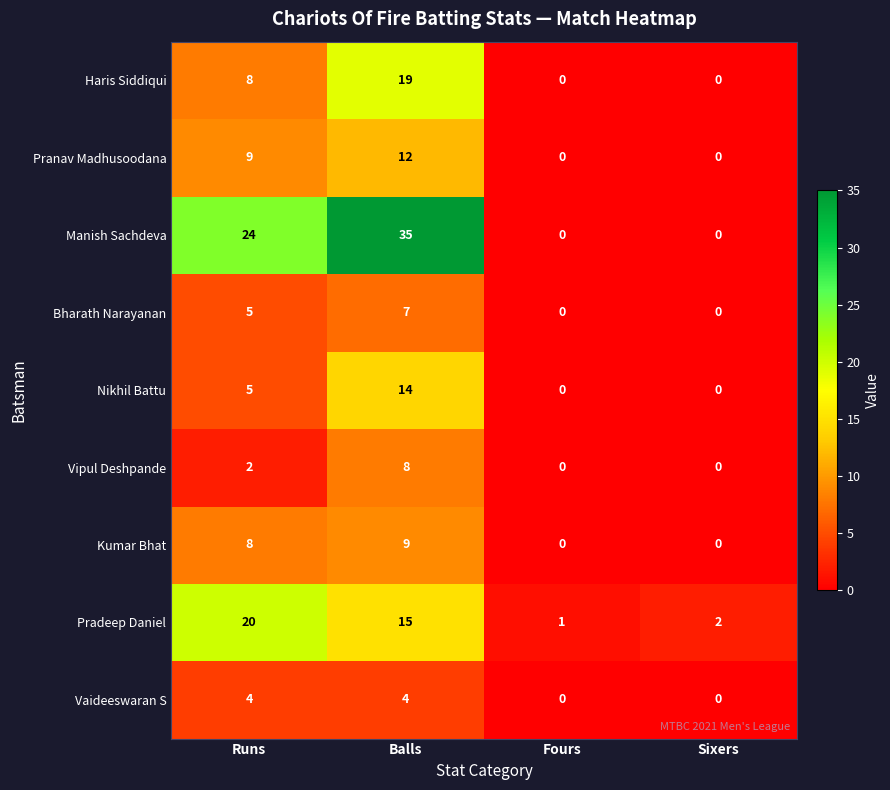

Which series changed the most between Balls and Sixers?

Manish Sachdeva